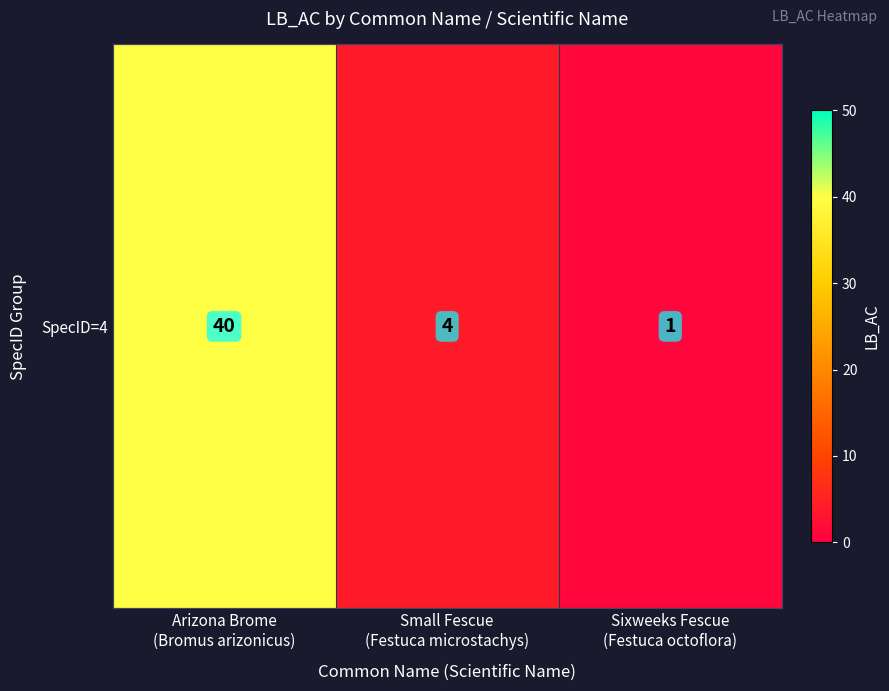

Read the value at Small Fescue
(Festuca microstachys).

4